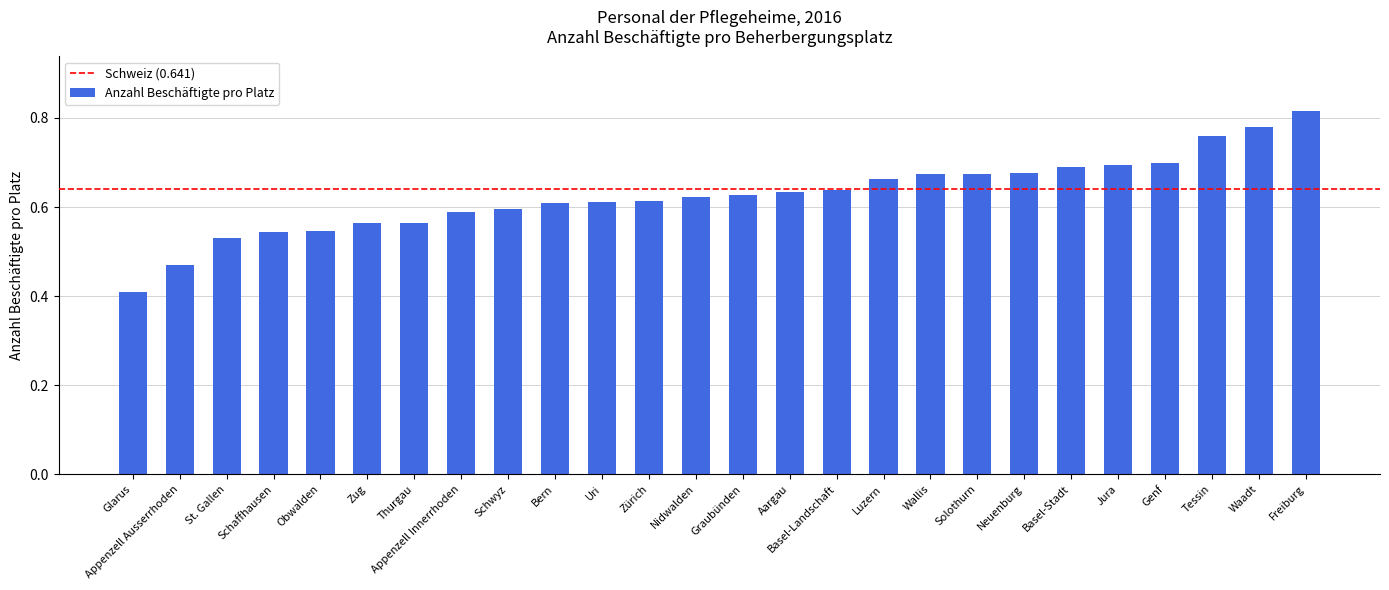

What is the change in value from Appenzell Ausserrhoden to Genf?

+0.2